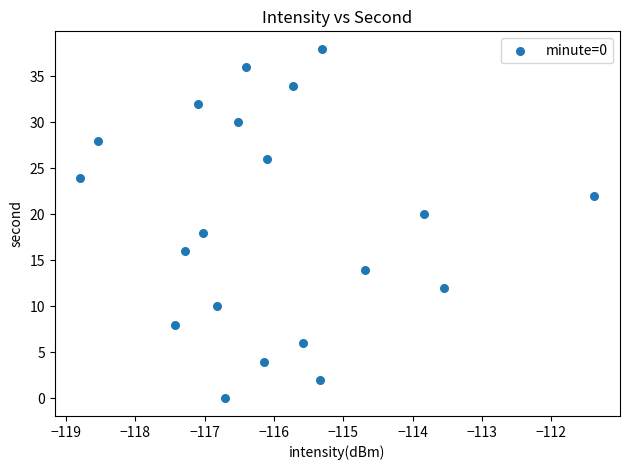

What is the range of Y values (max minus min)?

38